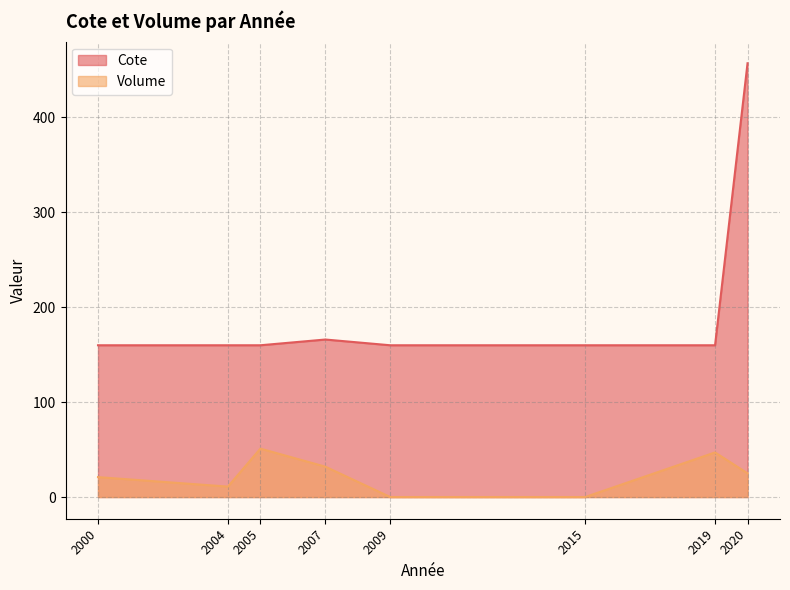

Where is Cote nearest to the value 385?

2020